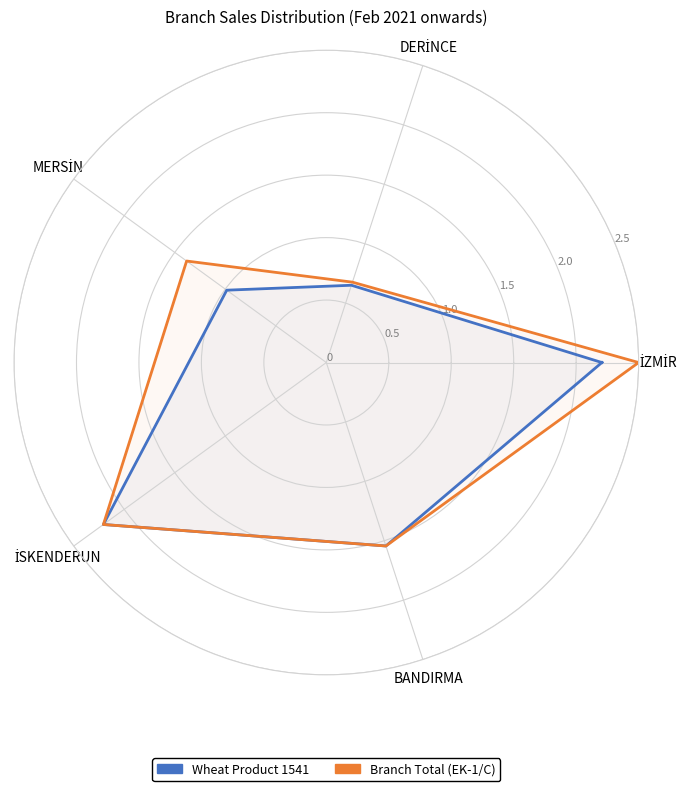

True or false: Branch Total (EK-1/C) and Wheat Product 1541 cross at least once.

False